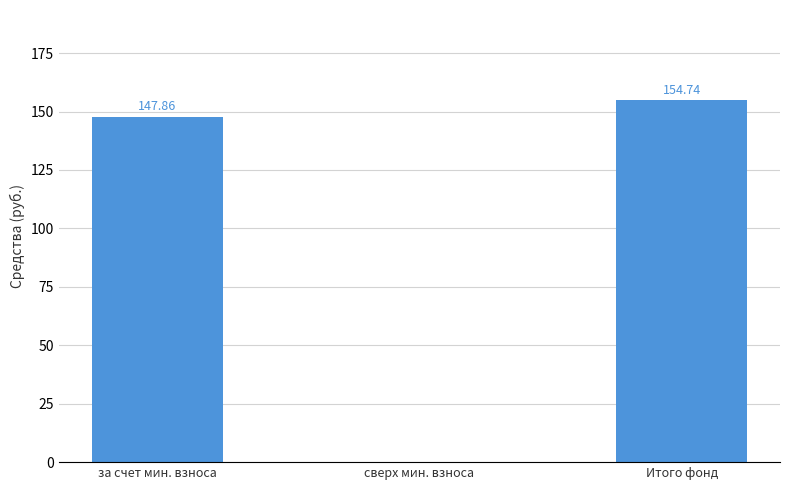

Where does the data first go above 147?

за счет мин. взноса